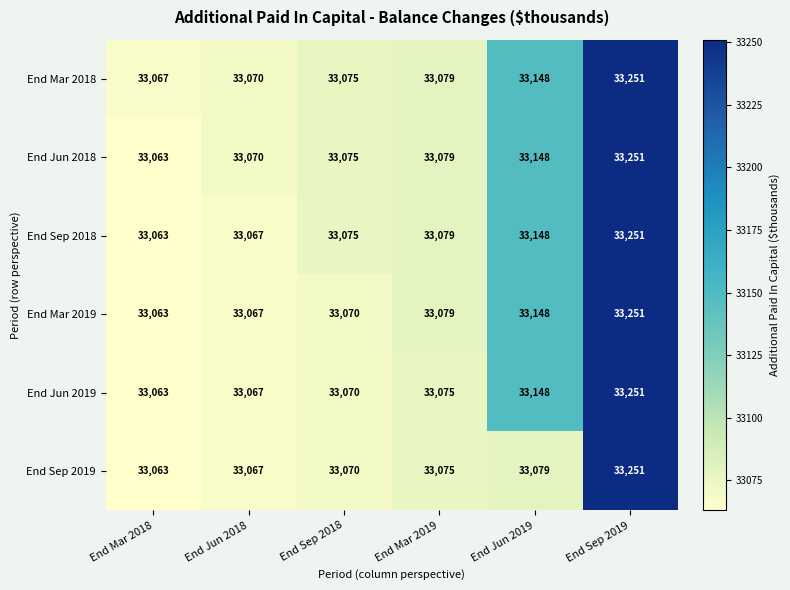

Which series has the largest total across all categories?

End Mar 2018